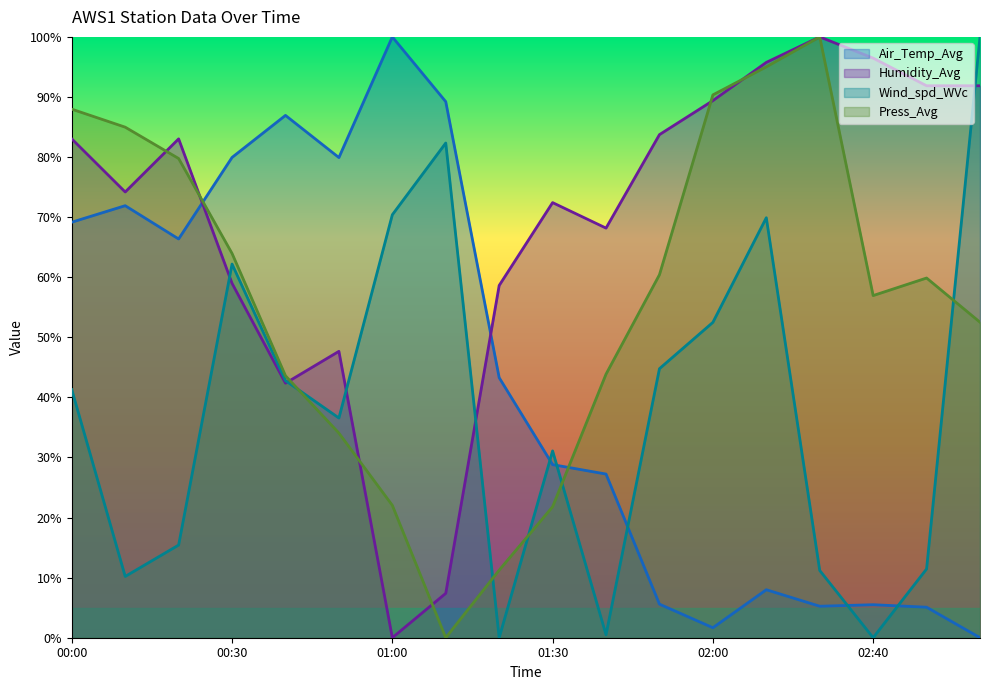

Where does the Humidity_Avg series first go above 83?

00:00